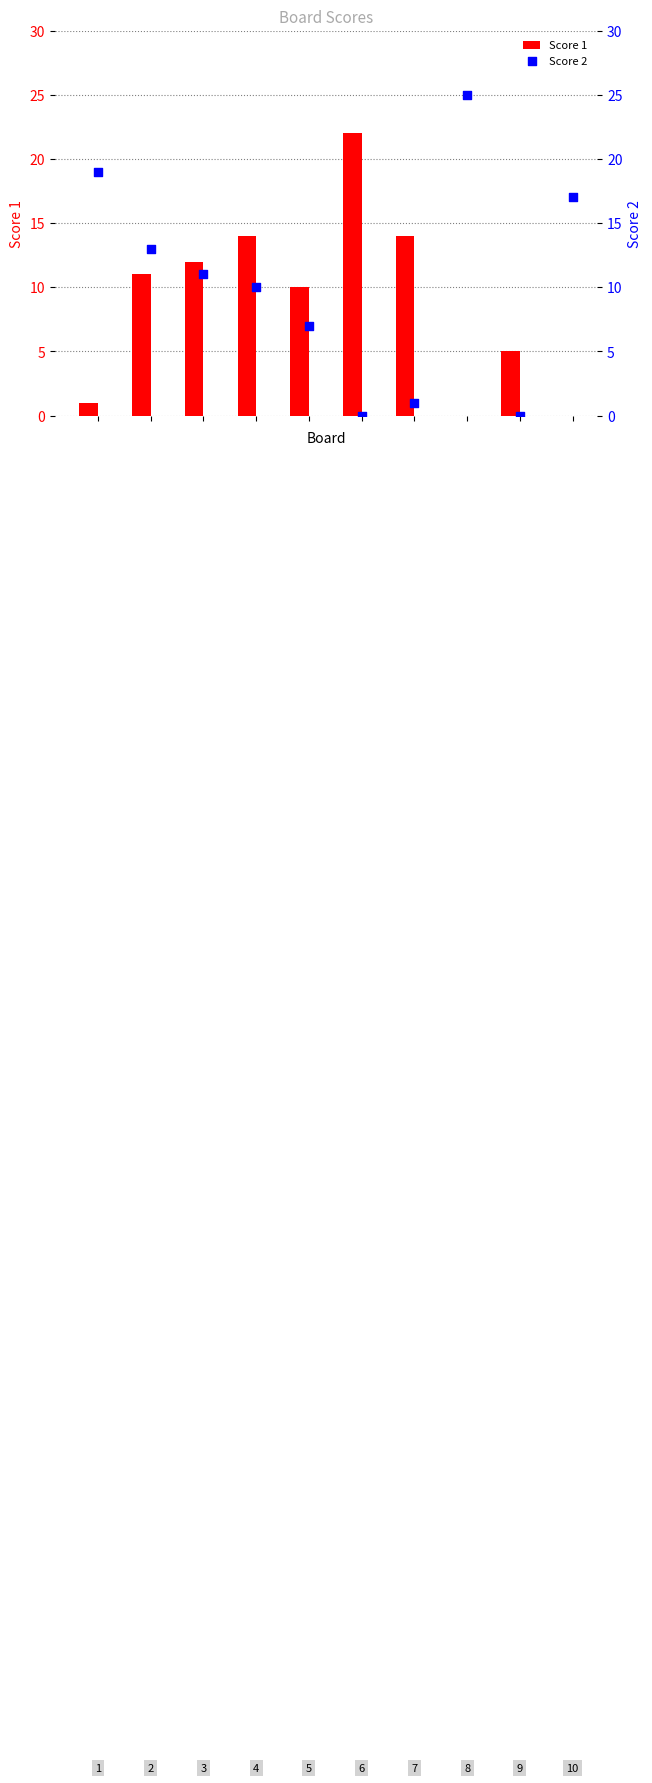

What are all the series names shown in the legend?

Score 1, Score 2